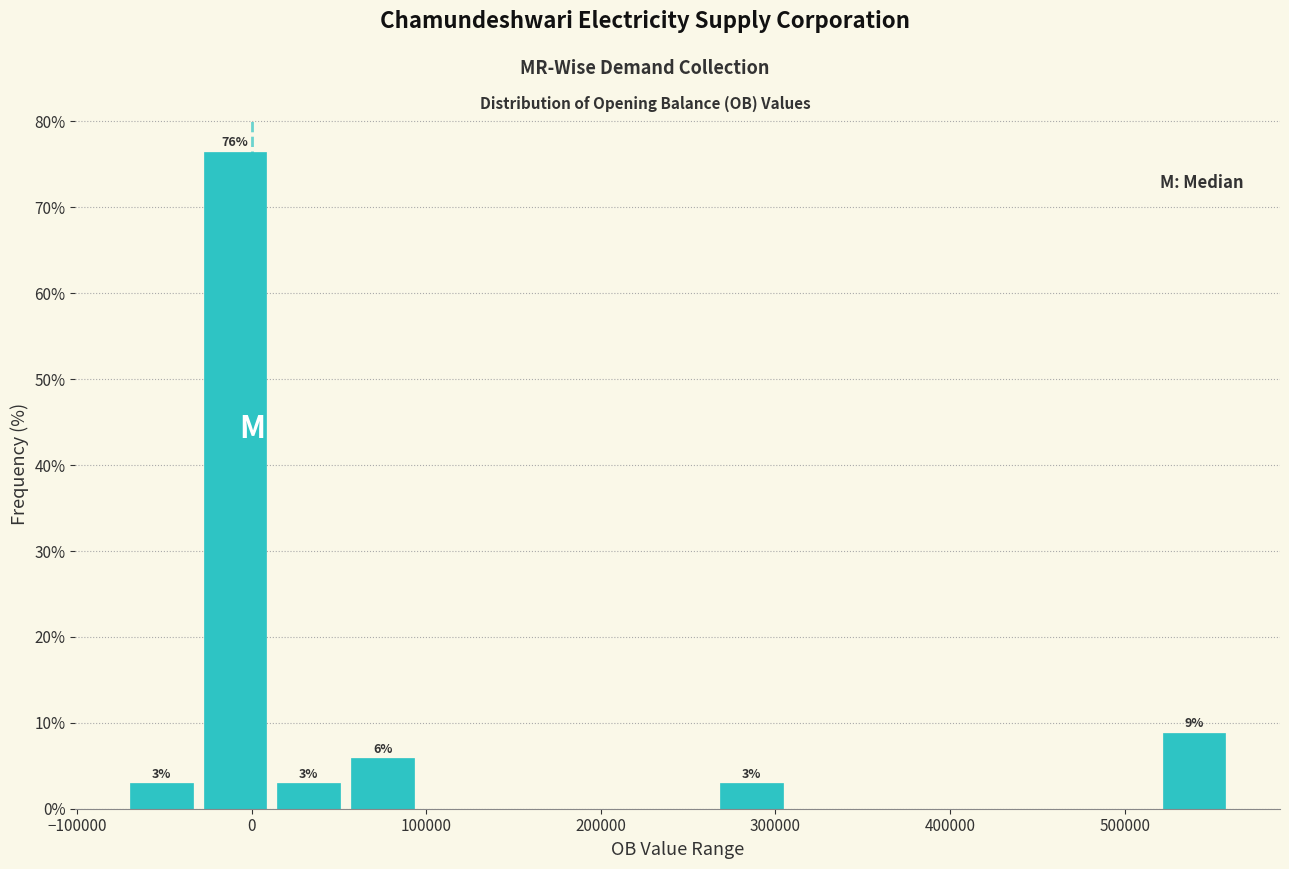

Over which range of the x-axis is the bar tallest?

-30000 to 10000